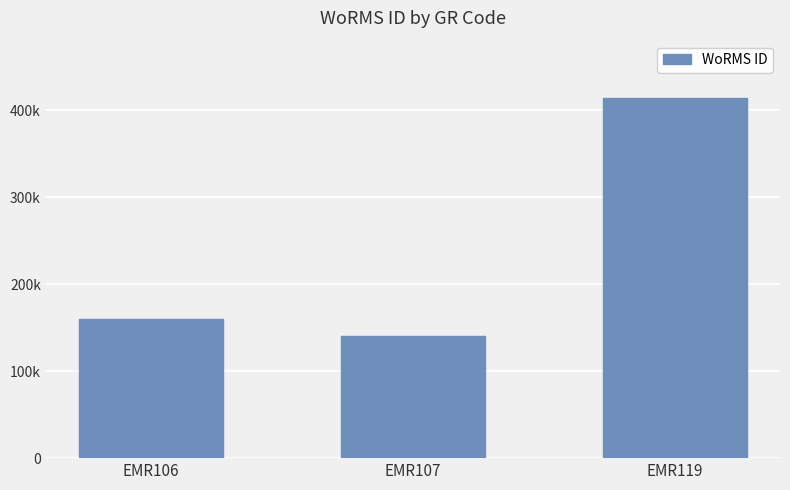

Rank the categories by value from highest to lowest.

EMR119, EMR106, EMR107